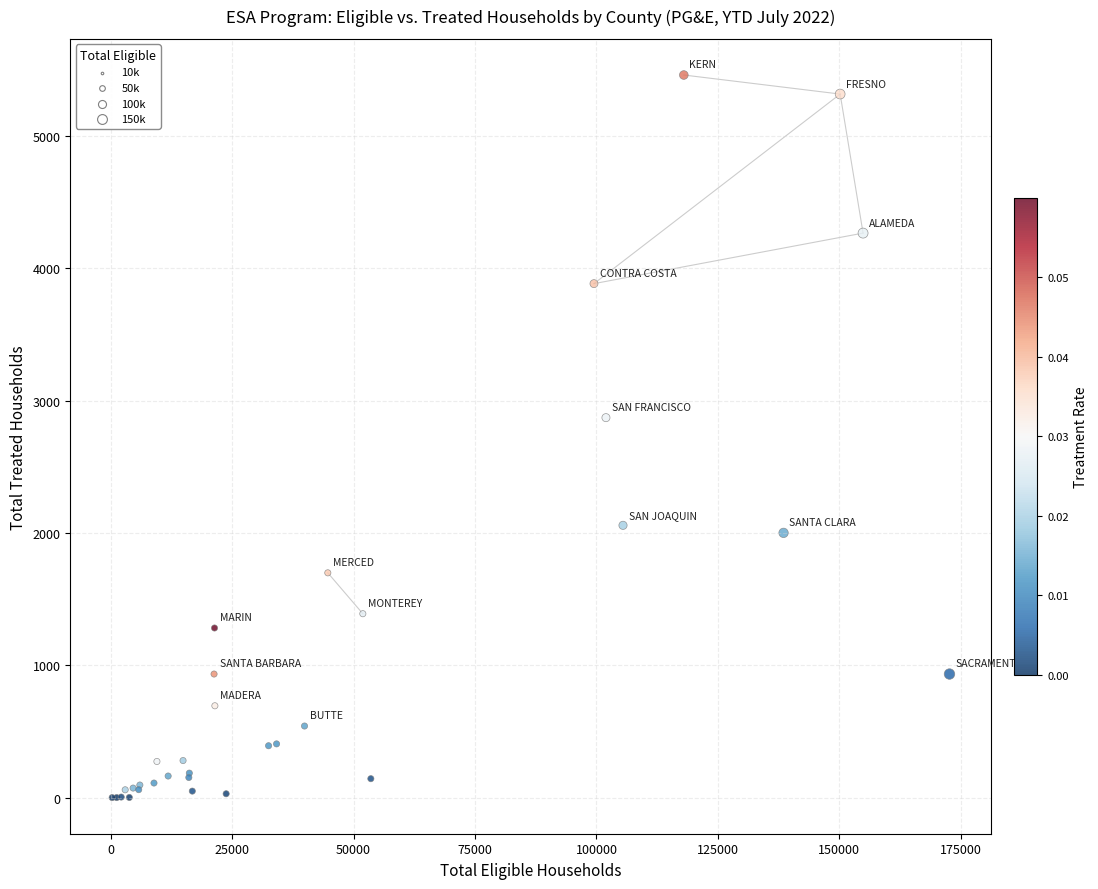

What Y value in the scatter plot is closest to 2731?

2872